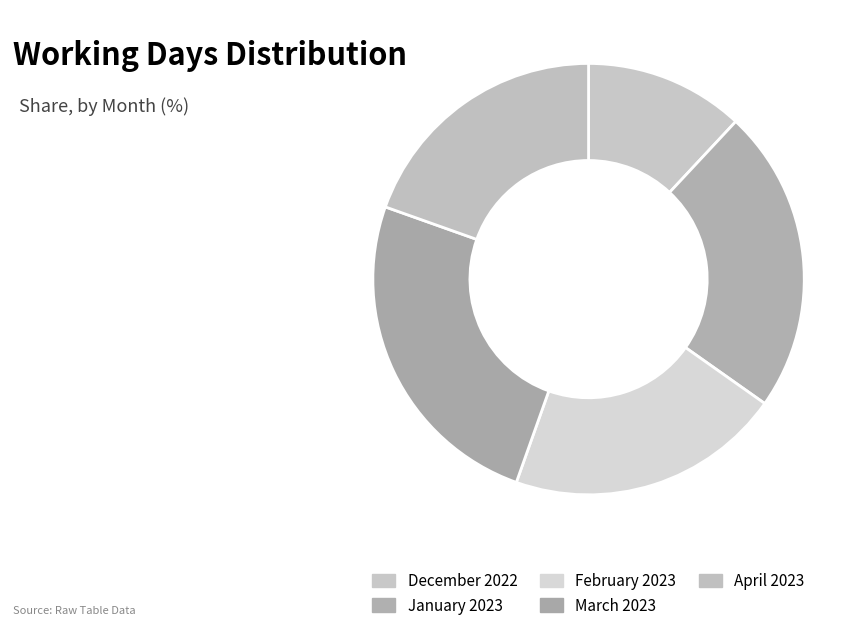

To the nearest percent, what is the difference between the February 2023 and April 2023 slice percentages?

1%